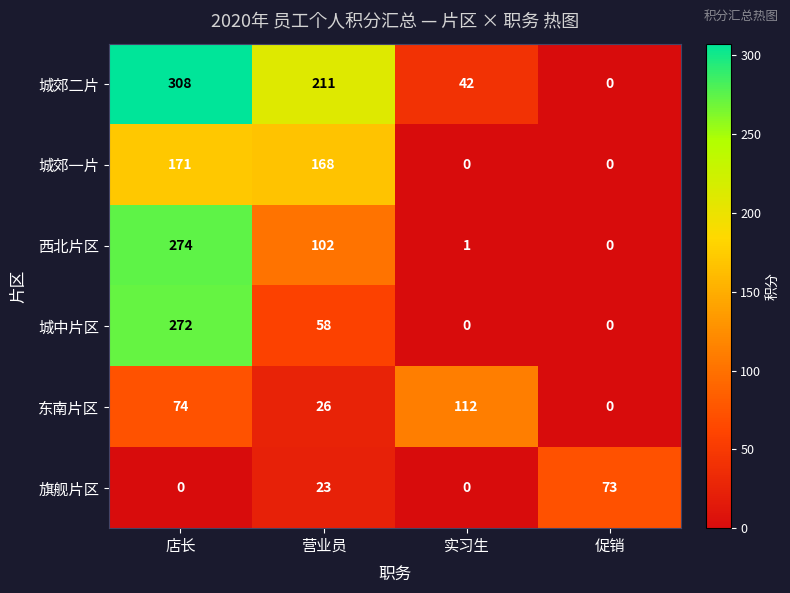

How many values in 城中片区 are above zero?

2